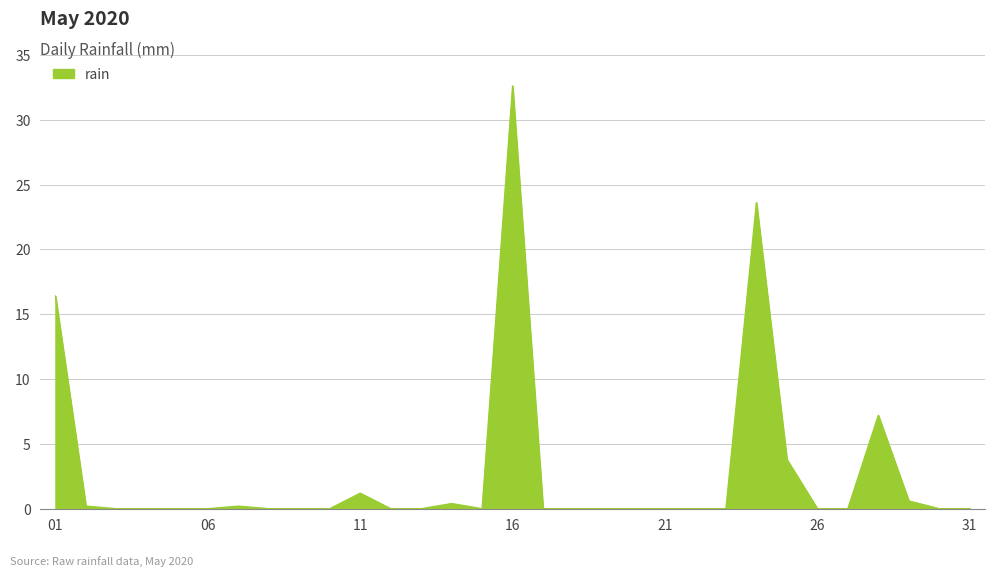

What is the maximum value shown in the chart?

32.6